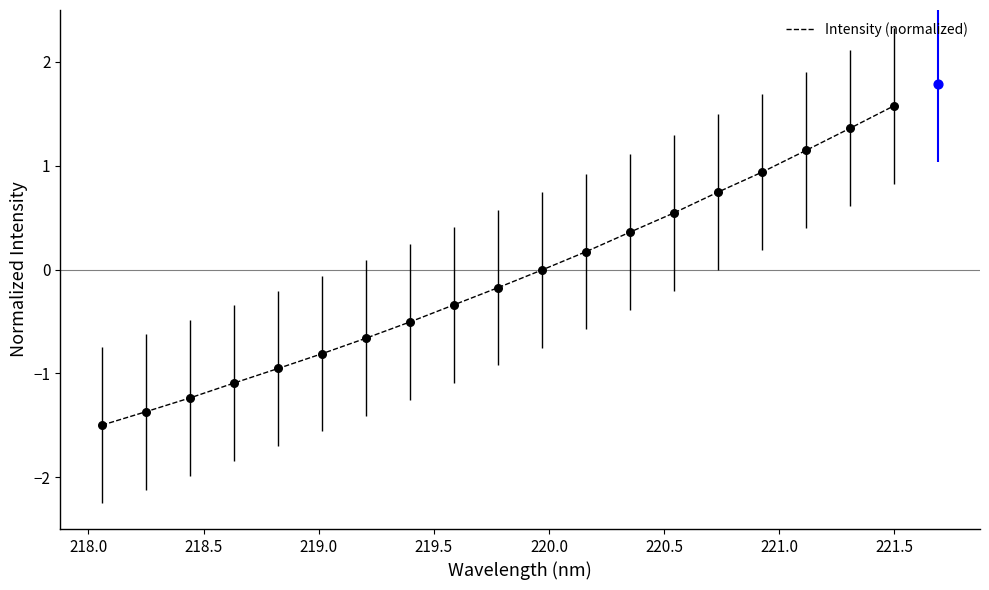

What is the maximum value for Intensity (normalized)?

1.6